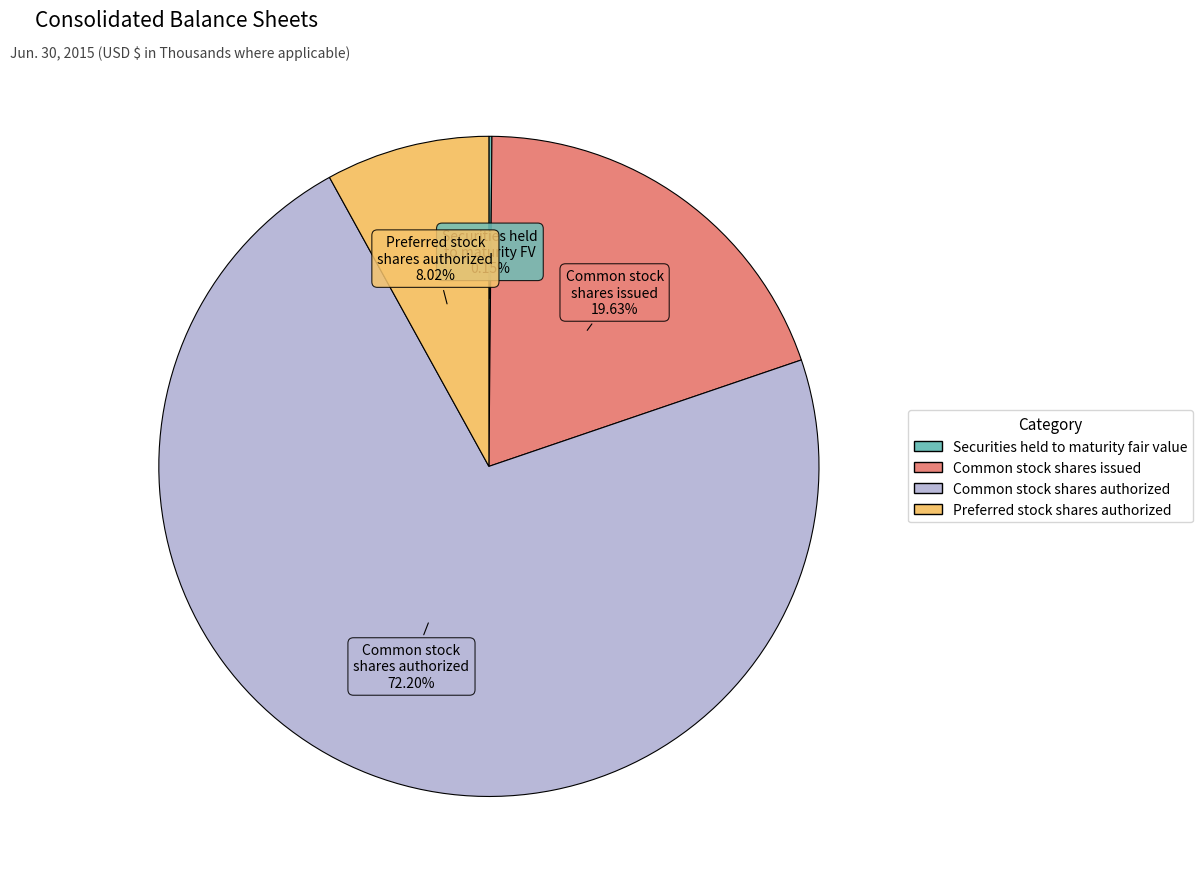

How much of the chart is everything except Common stock shares authorized?

27.8%